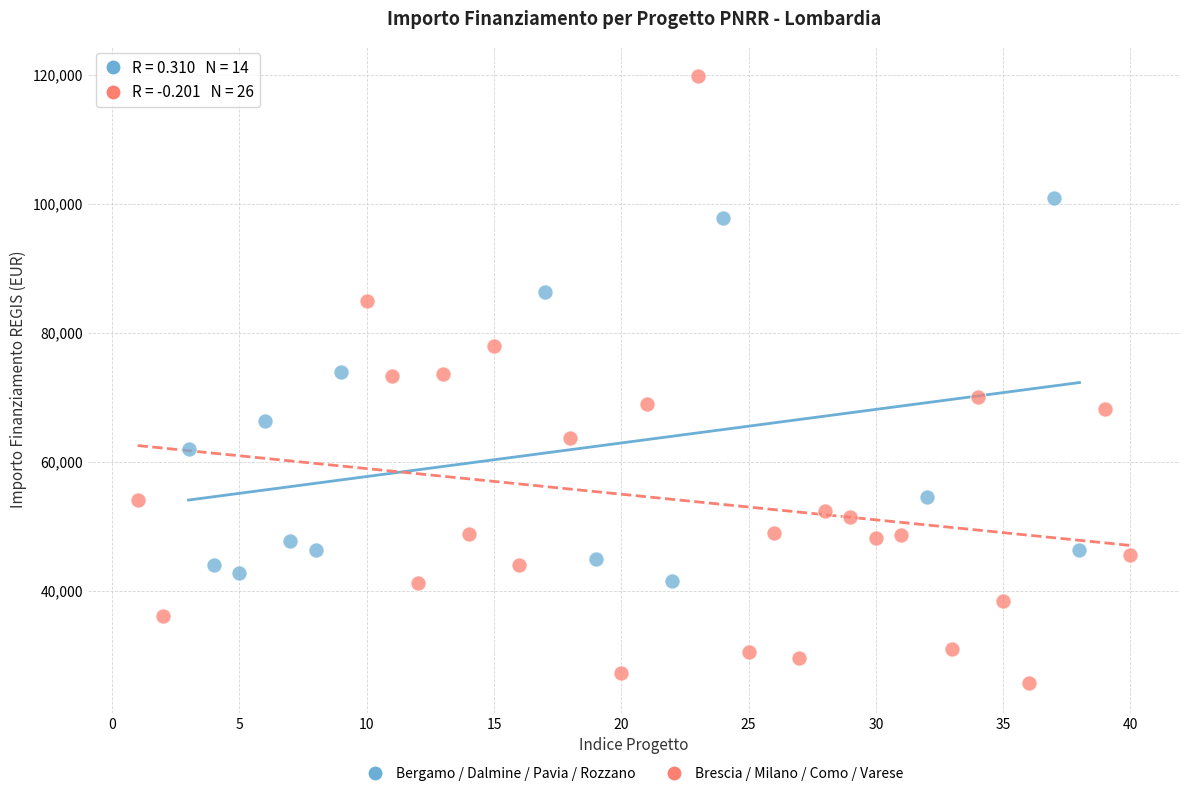

Which series has the widest spread of Y values?

Brescia / Milano / Como / Varese